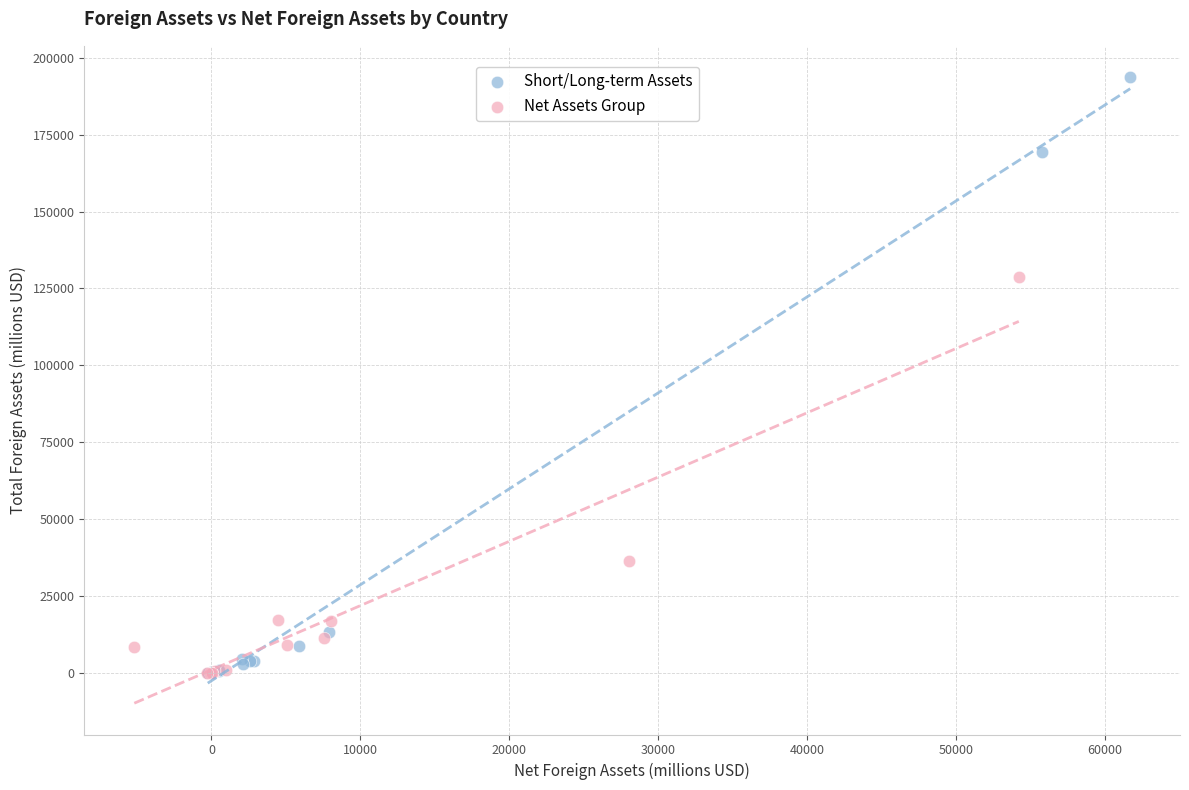

Which series reaches the maximum Y coordinate?

Short/Long-term Assets